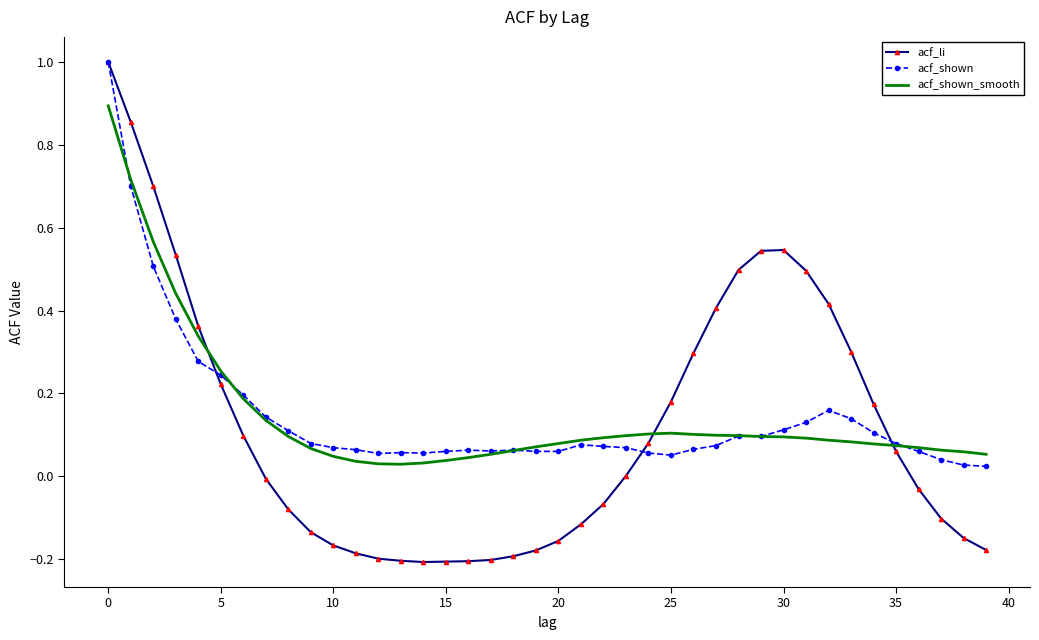

Which series has the widest spread of values?

acf_li